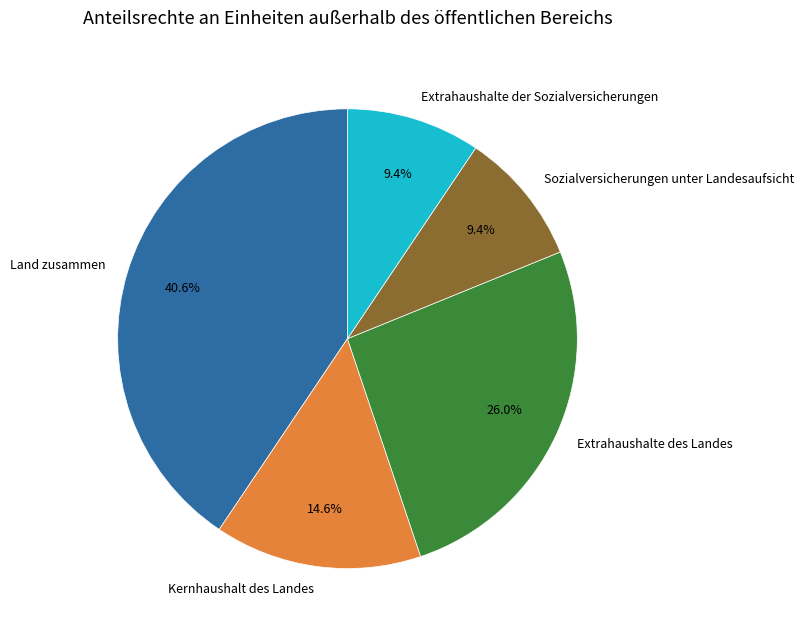

Which category has the biggest portion of the pie?

Land zusammen